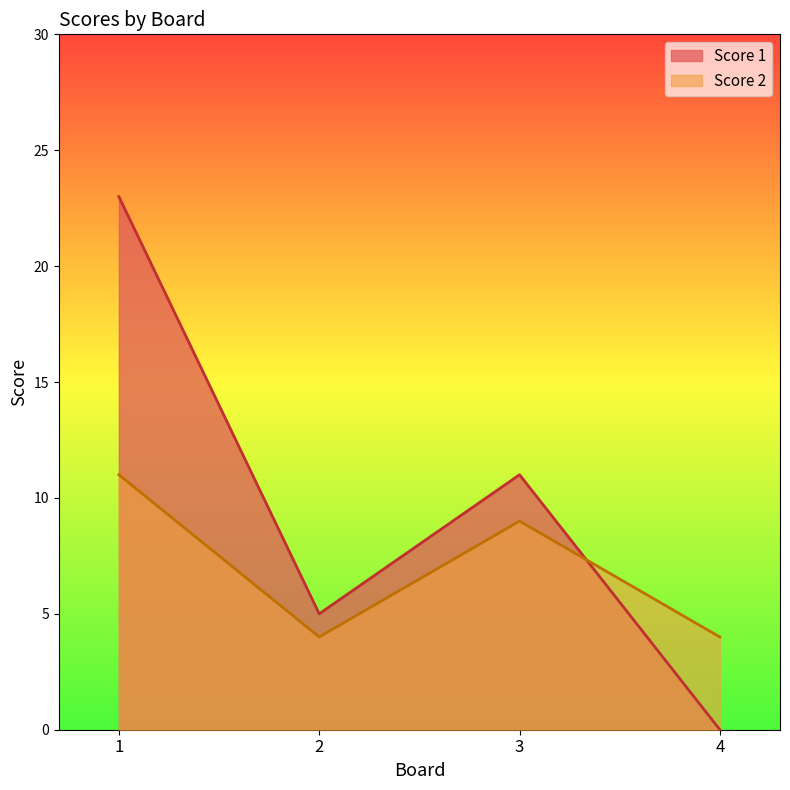

What is the value of the Score 2 point at the 1st from the left?

11